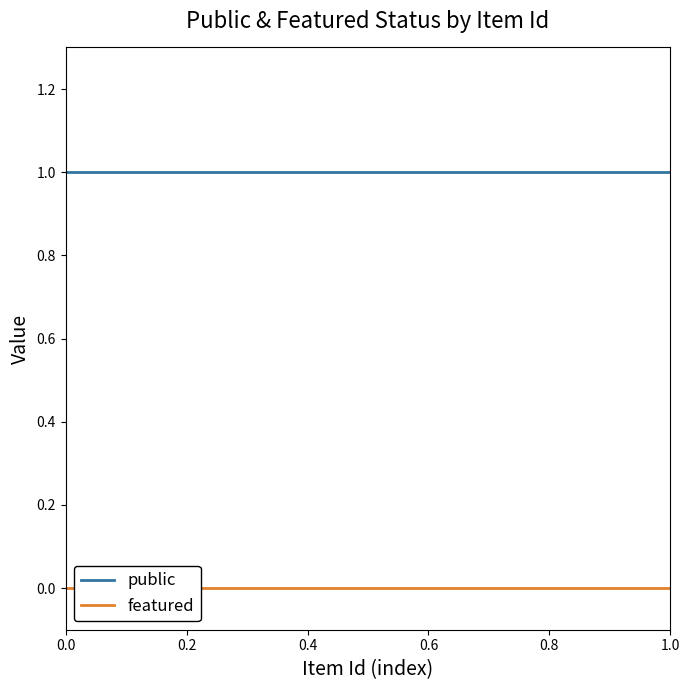

What is the sum of all public values?

25